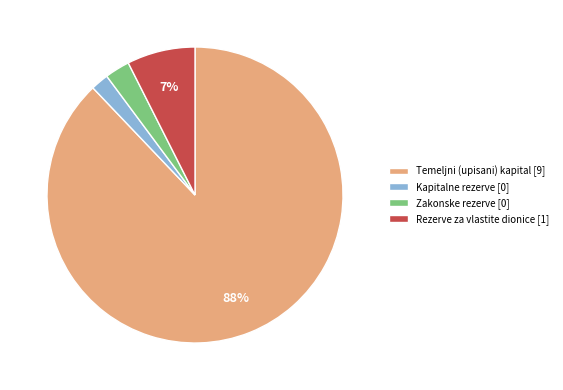

Is the sum of Kapitalne rezerve [0] and Rezerve za vlastite dionice [1] greater than half?

No